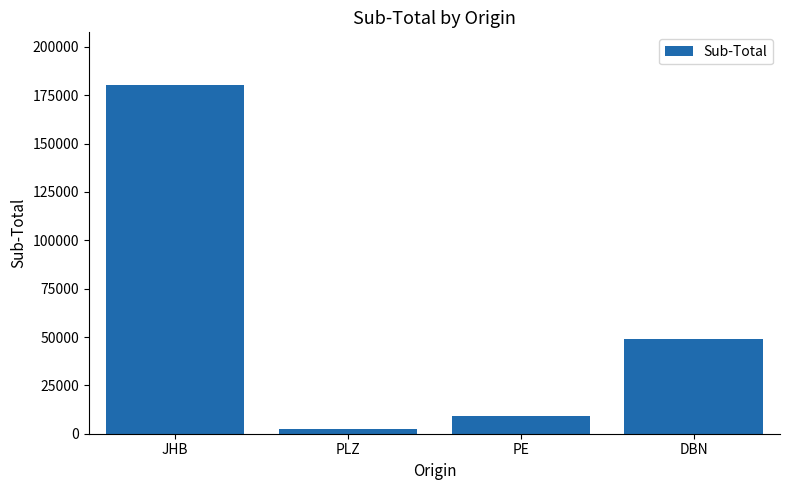

What is the value of the 2nd bar from the left?

2318.2